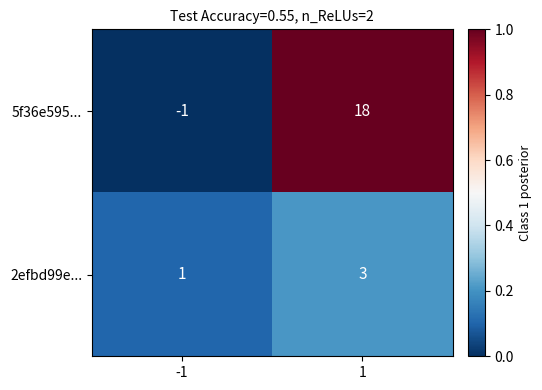

Reading right to left, what are all the values shown in this chart?

5f36e595...: 18	-1
2efbd99e...: 3	1